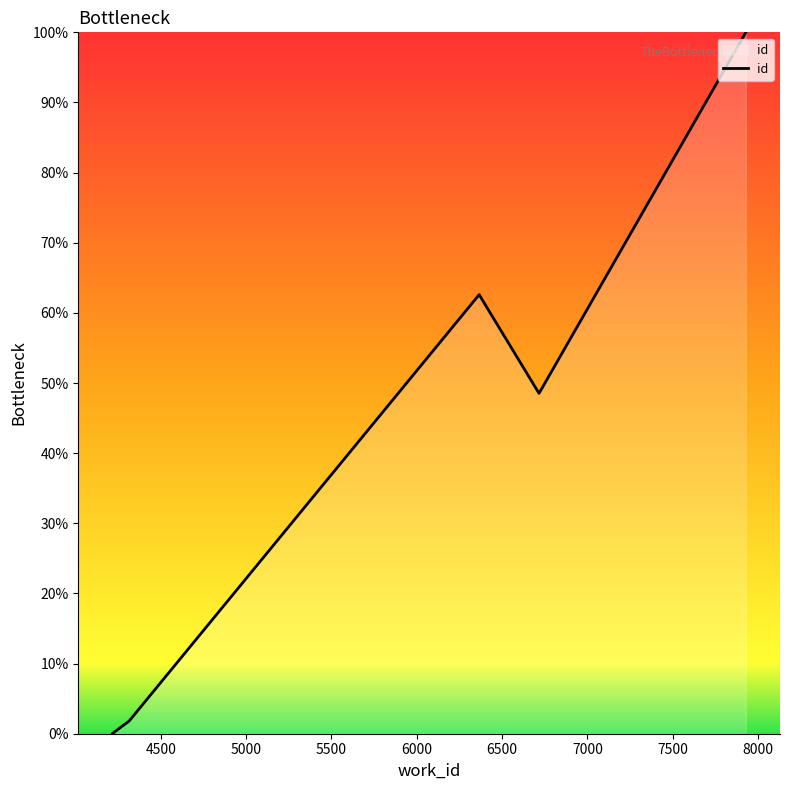

How many interior local valleys (lower than both neighbors) does the data have?

1